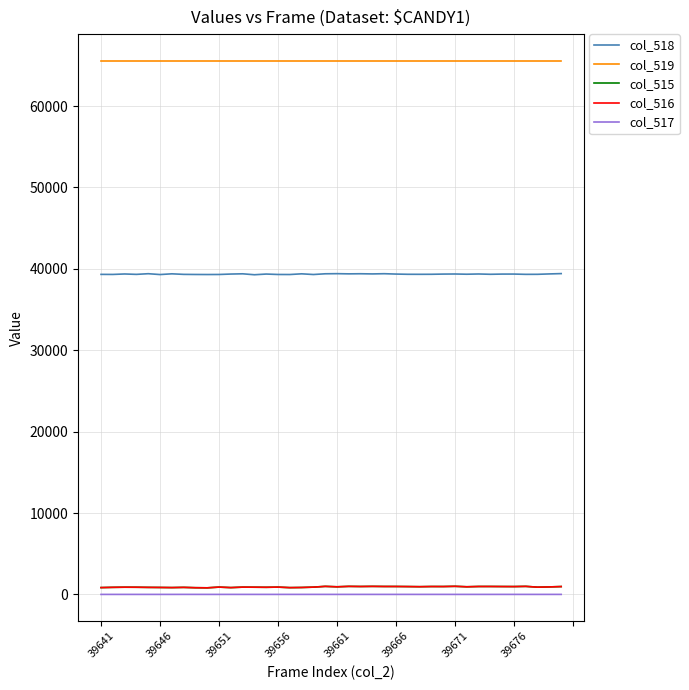

Which series has the largest total across all categories?

col_519